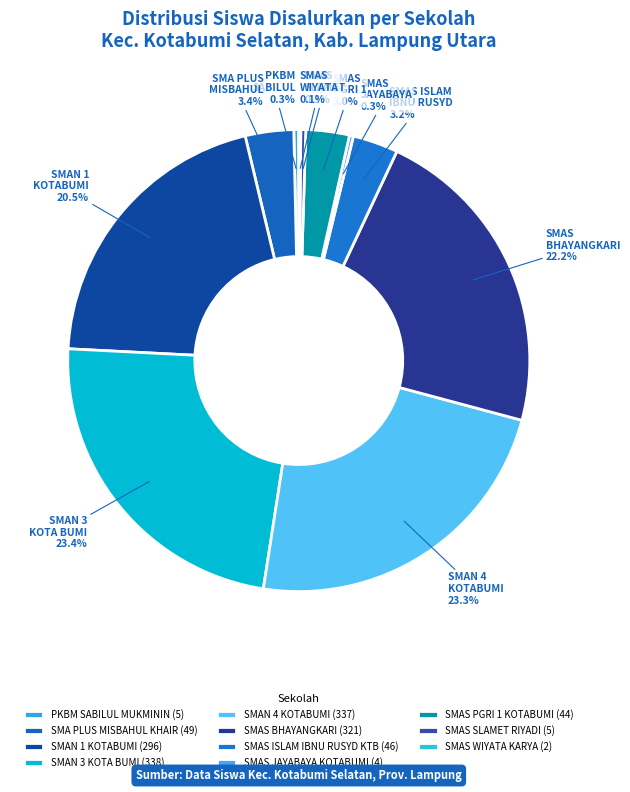

To the nearest percent, what is the combined percentage of SMAN 3 KOTA BUMI and SMAN 1 KOTABUMI?

44%